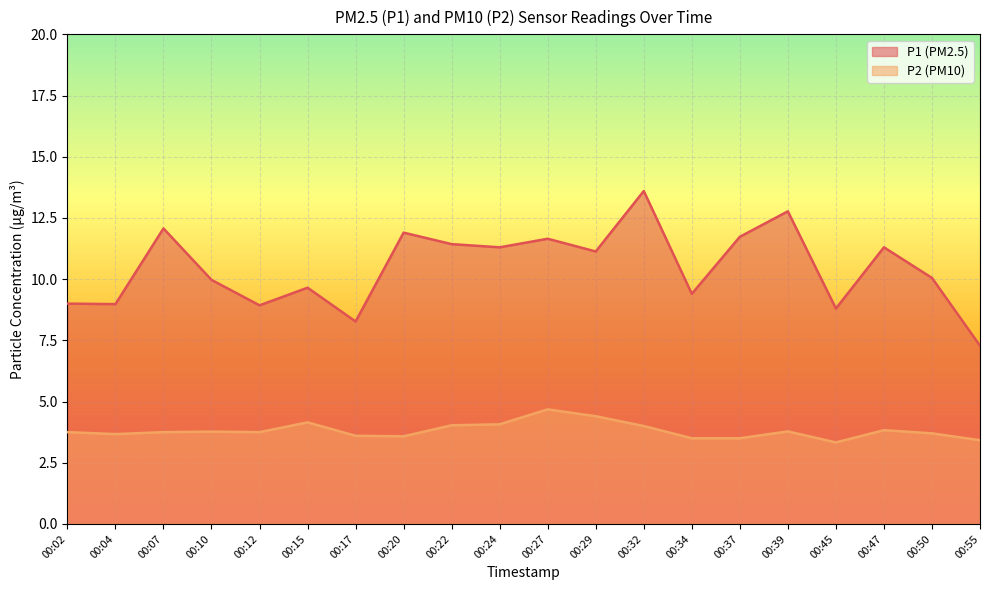

What is the difference between the highest and lowest values at 00:22?

7.4